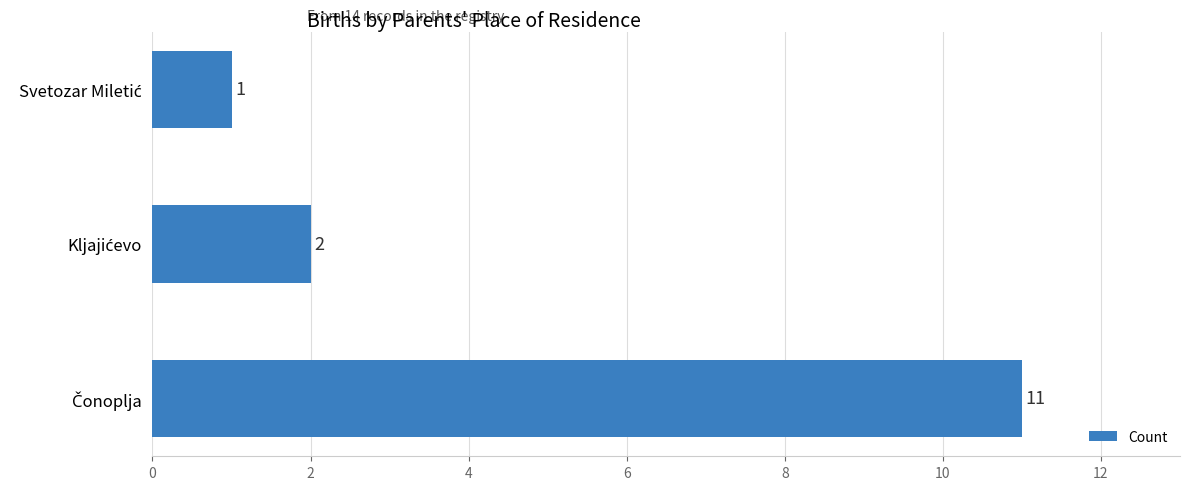

What is the greatest value displayed?

11